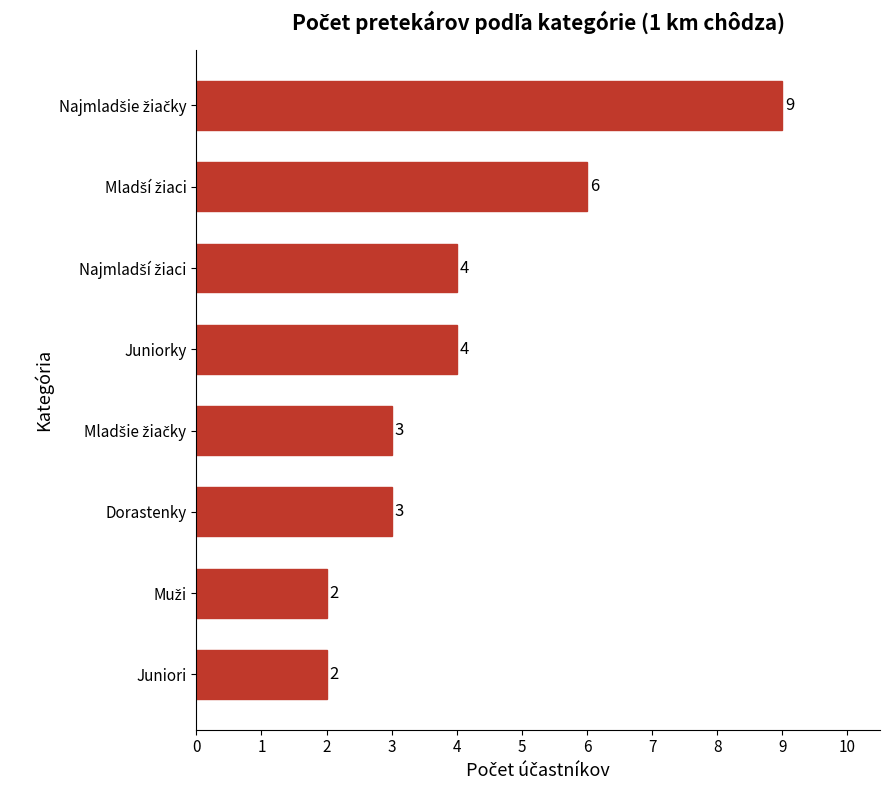

How many values are between 3 and 6?

5